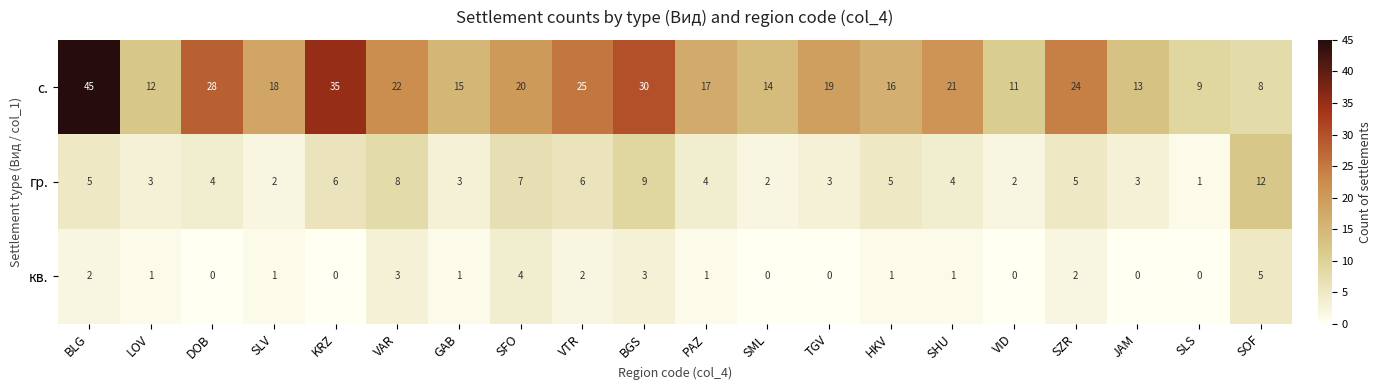

What is the highest value of the гр. series?

12